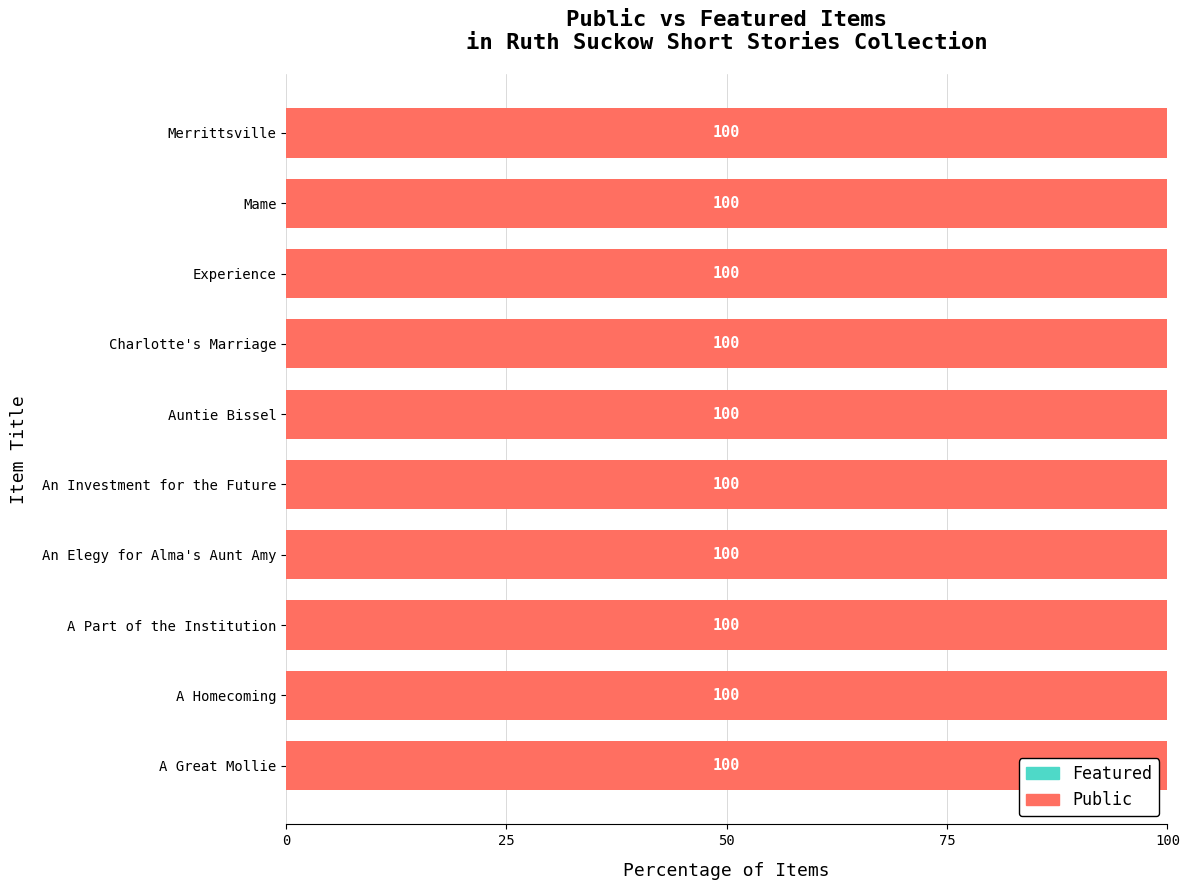

Count the number of data series in this chart.

2